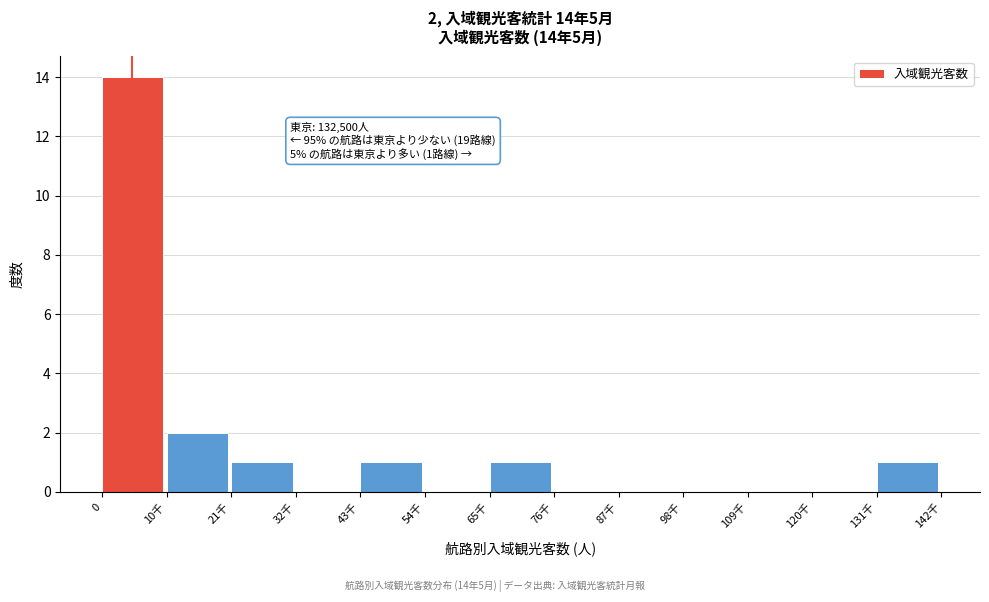

Reading left to right, extract all data points from this chart.

0=14	10千=2	21千=1	32千=0	43千=1	54千=0	65千=1	76千=0	87千=0	98千=0	109千=0	120千=0	131千=1